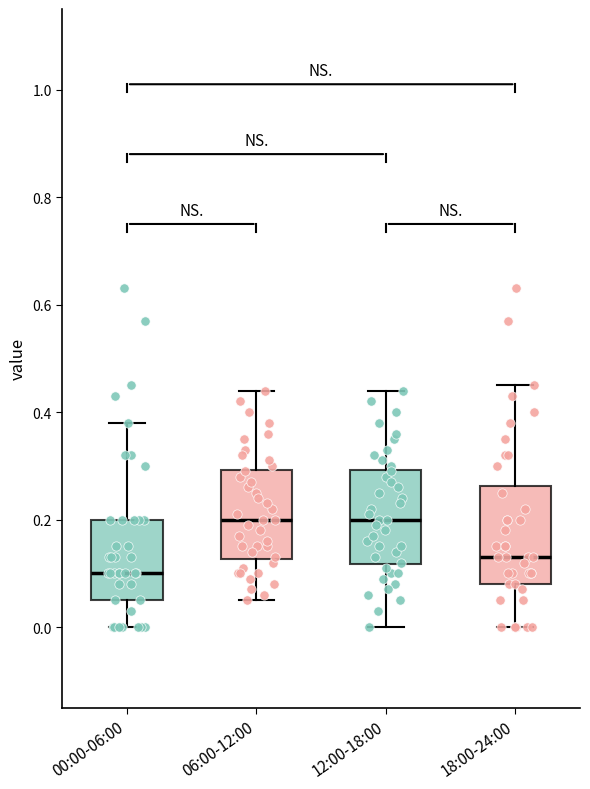

Which box's median line is the lowest?

00:00-06:00